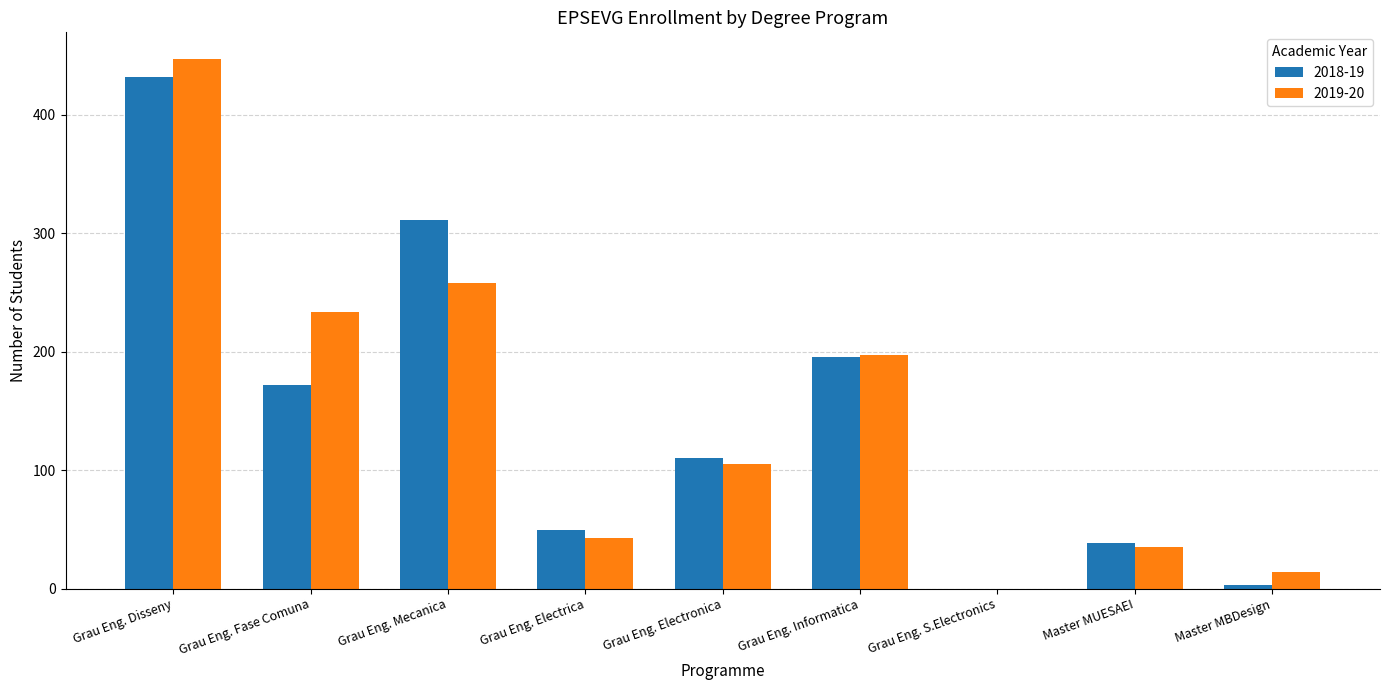

Where is 2019-20 nearest to the value 223?

Grau Eng. Fase Comuna